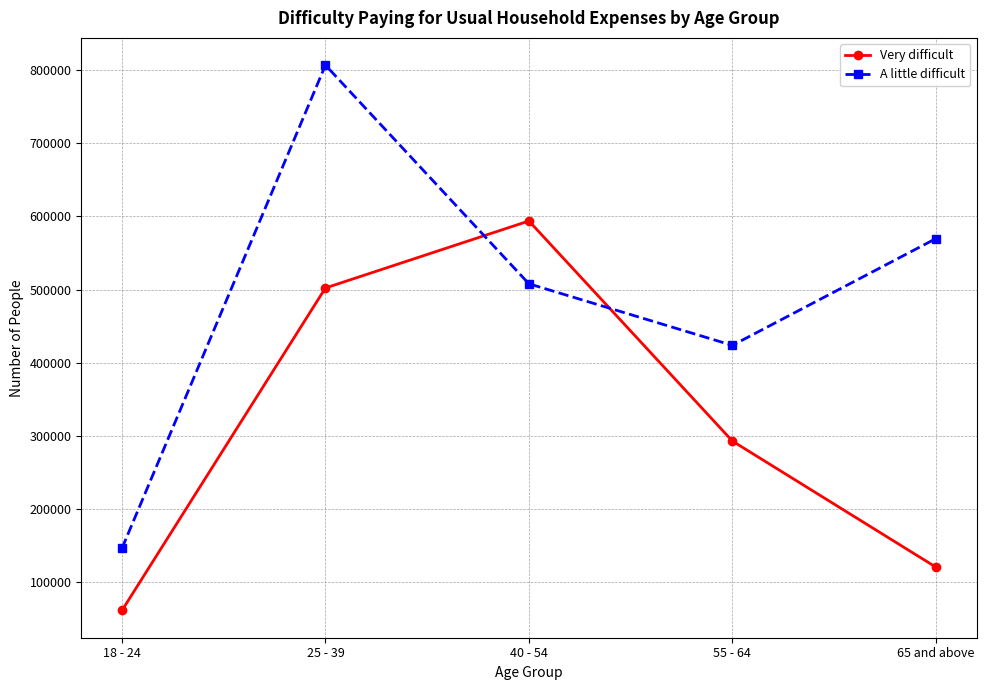

What is the spread (max minus min) of values at 18 - 24?

84972